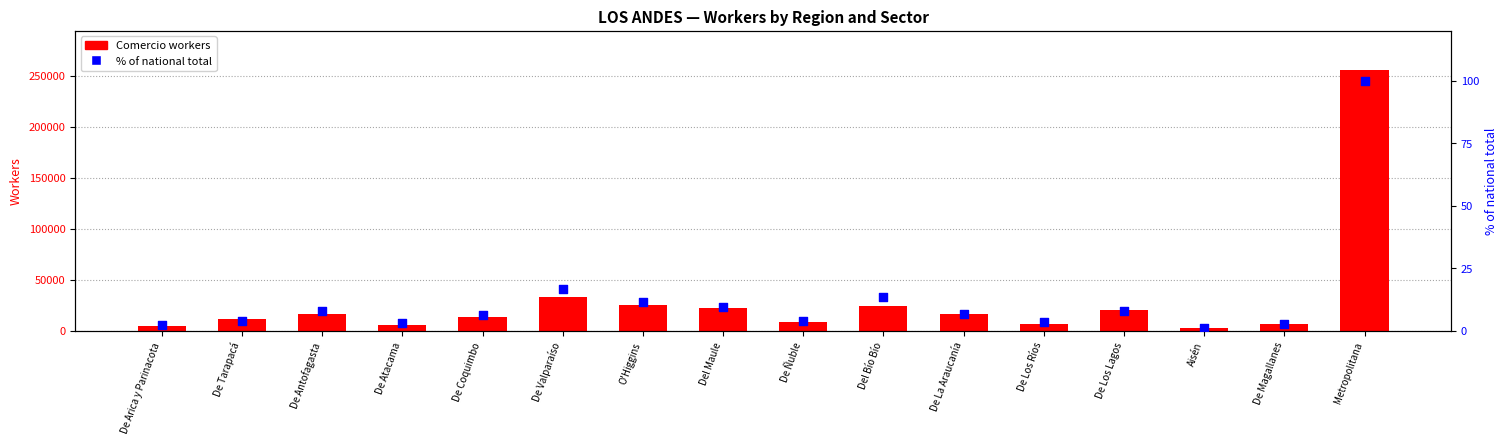

At which category is the sum across all series the highest?

Metropolitana